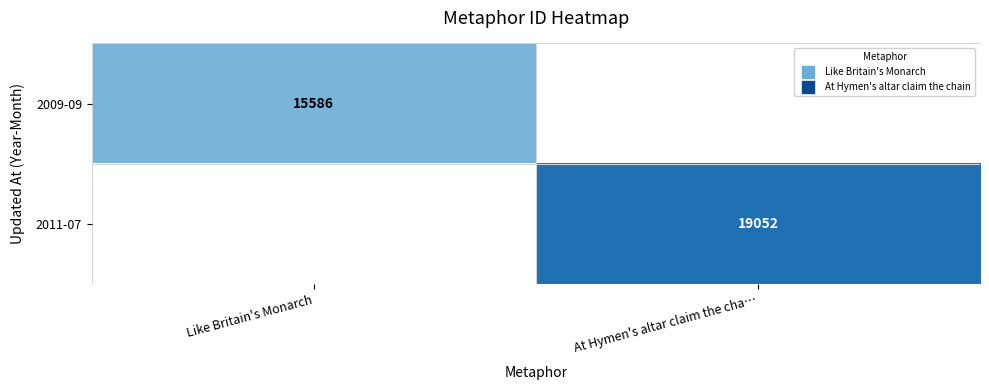

At how many categories does at least one series exceed 15383?

2